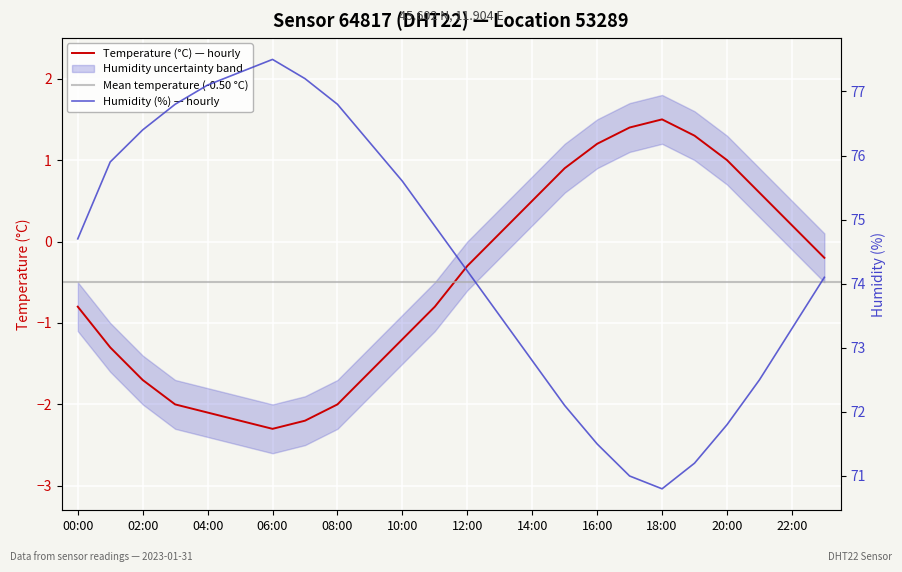

What is the maximum value for humidity?

77.5